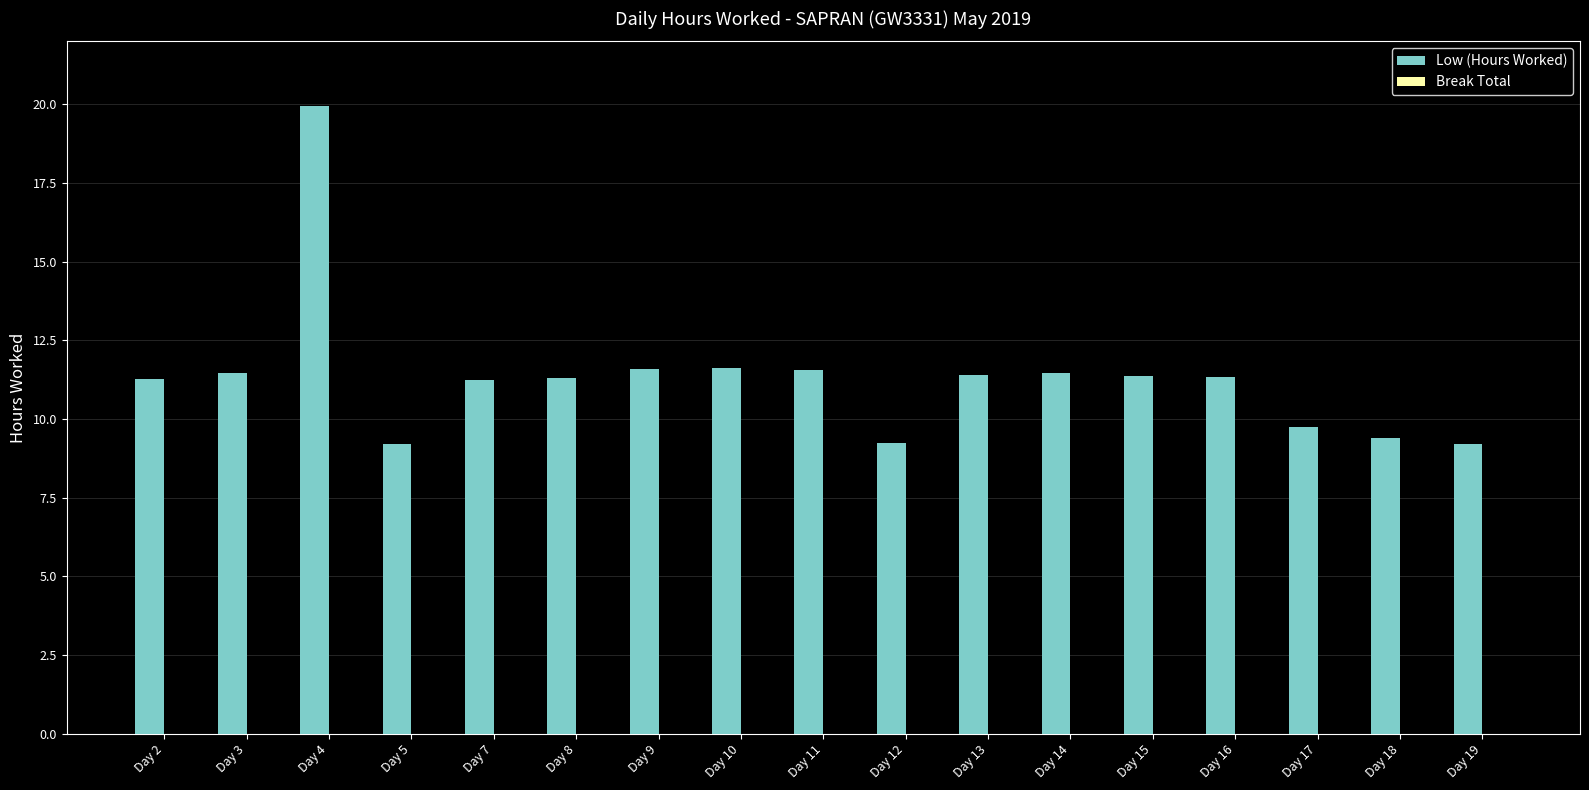

What is the minimum value shown in the chart?

9.2